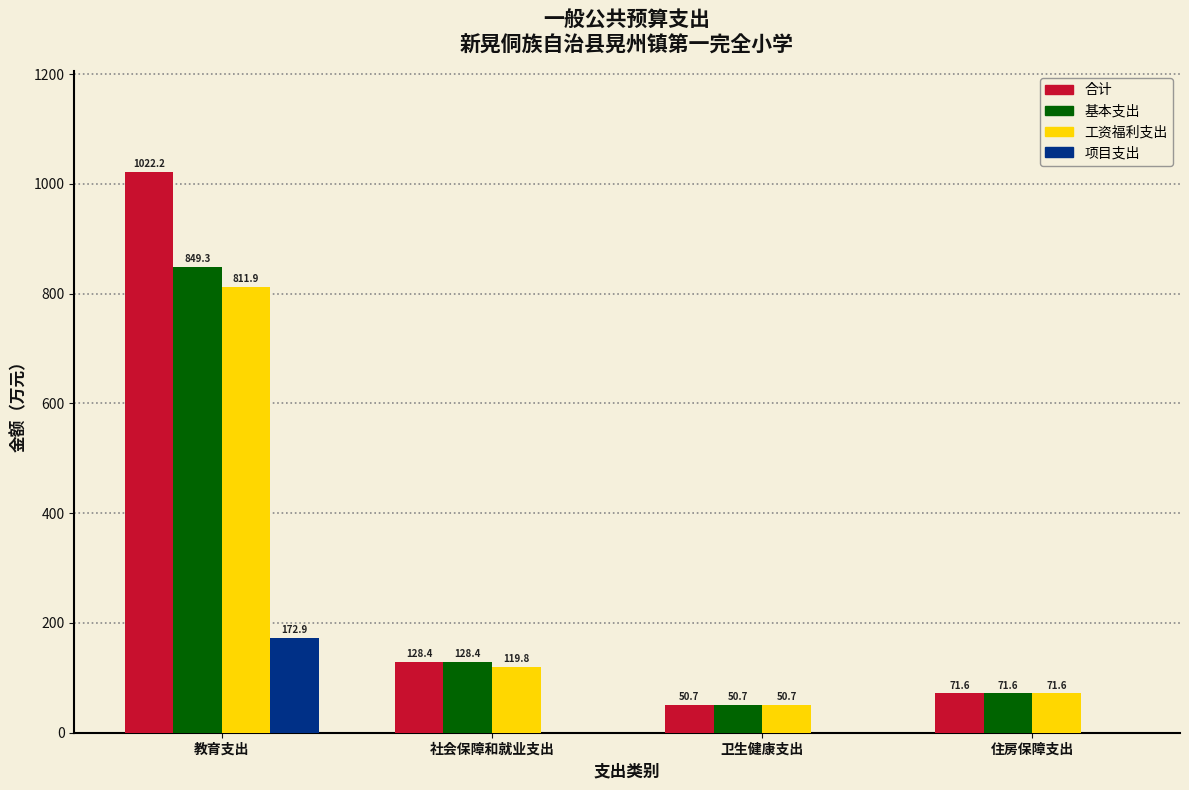

Reading right to left, list all the values displayed in this chart.

合计: 住房保障支出=71.6	卫生健康支出=50.7	社会保障和就业支出=128.4	教育支出=1022.2
基本支出: 住房保障支出=71.6	卫生健康支出=50.7	社会保障和就业支出=128.4	教育支出=849.3
工资福利支出: 住房保障支出=71.6	卫生健康支出=50.7	社会保障和就业支出=119.8	教育支出=811.9
项目支出: 住房保障支出=0.0	卫生健康支出=0.0	社会保障和就业支出=0.0	教育支出=172.9